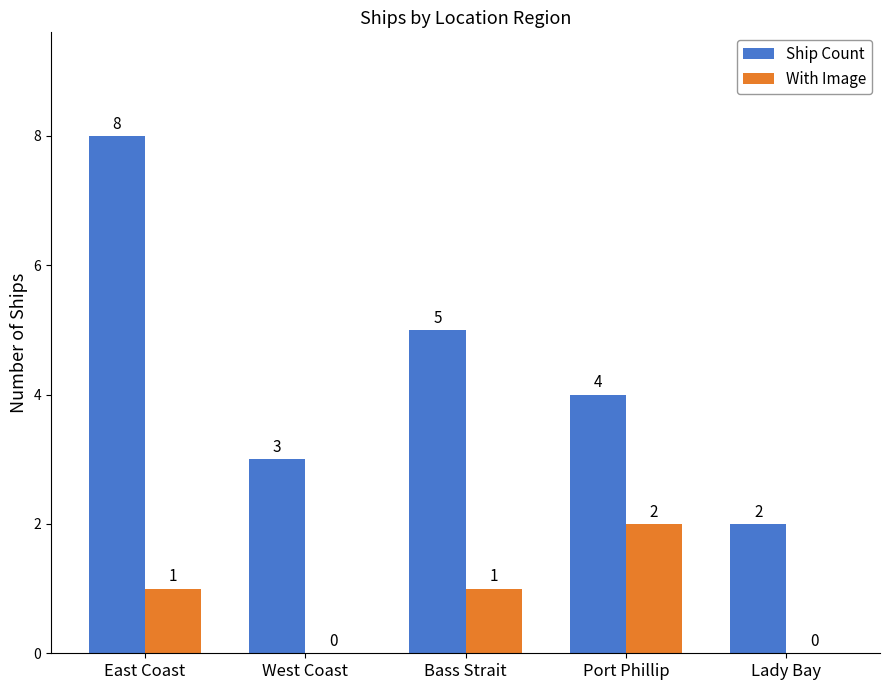

What is the greatest value displayed?

8